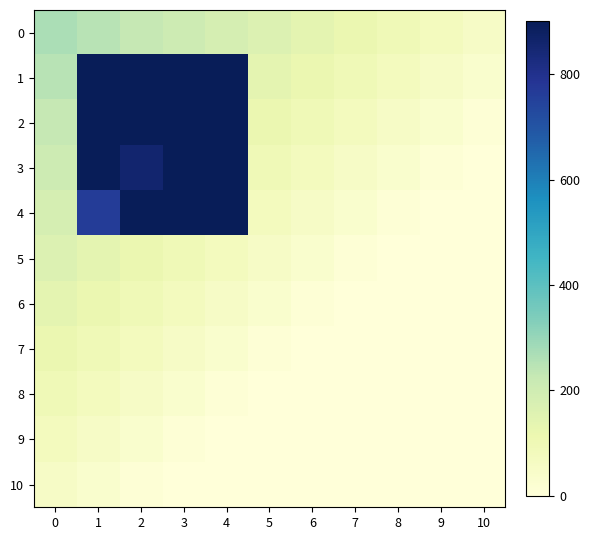

Reading right to left, what are all the values shown in this chart?

0: 10=54.0	9=75.6	8=97.2	7=118.8	6=140.4	5=162.0	4=183.6	3=205.2	2=226.8	1=248.4	0=270.0
1: 10=32.4	9=54.0	8=75.6	7=97.2	6=118.8	5=140.4	4=900.0	3=900.0	2=900.0	1=900.0	0=248.4
2: 10=10.8	9=32.4	8=54.0	7=75.6	6=97.2	5=118.8	4=900.0	3=900.0	2=900.0	1=900.0	0=226.8
3: 10=0.0	9=10.8	8=32.4	7=54.0	6=75.6	5=97.2	4=900.0	3=900.0	2=855.0	1=900.0	0=205.2
4: 10=0.0	9=0.0	8=10.8	7=32.4	6=54.0	5=75.6	4=900.0	3=900.0	2=900.0	1=765.0	0=183.6
5: 10=0.0	9=0.0	8=0.0	7=10.8	6=32.4	5=54.0	4=75.6	3=97.2	2=118.8	1=140.4	0=162.0
6: 10=0.0	9=0.0	8=0.0	7=0.0	6=10.8	5=32.4	4=54.0	3=75.6	2=97.2	1=118.8	0=140.4
7: 10=0.0	9=0.0	8=0.0	7=0.0	6=0.0	5=10.8	4=32.4	3=54.0	2=75.6	1=97.2	0=118.8
8: 10=0.0	9=0.0	8=0.0	7=0.0	6=0.0	5=0.0	4=10.8	3=32.4	2=54.0	1=75.6	0=97.2
9: 10=0.0	9=0.0	8=0.0	7=0.0	6=0.0	5=0.0	4=0.0	3=10.8	2=32.4	1=54.0	0=75.6
10: 10=0.0	9=0.0	8=0.0	7=0.0	6=0.0	5=0.0	4=0.0	3=0.0	2=10.8	1=32.4	0=54.0